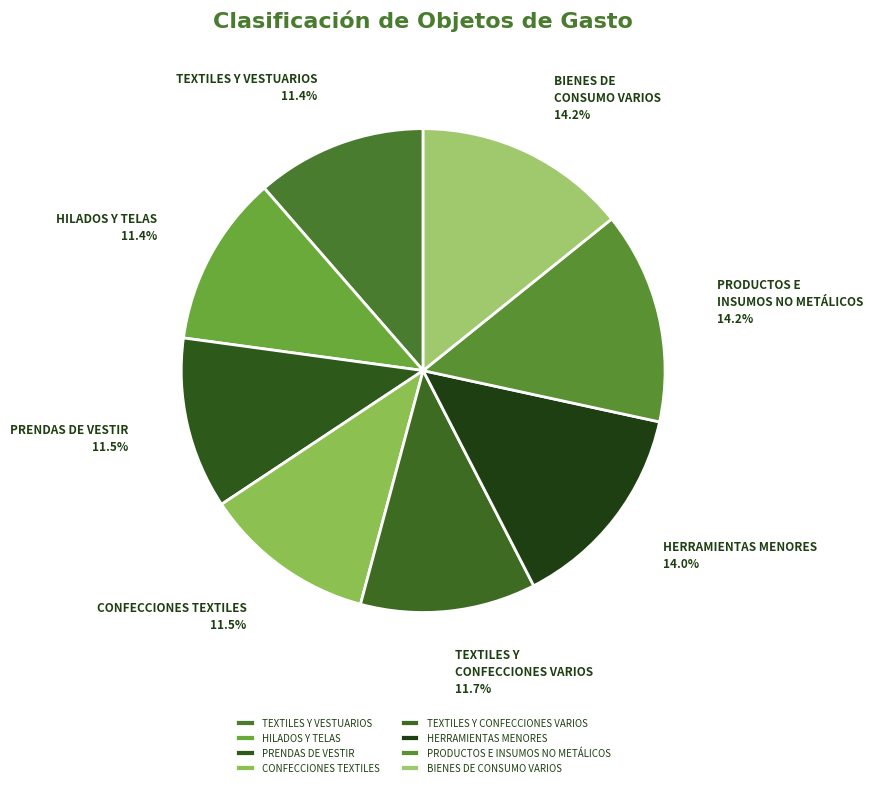

Is there a majority slice in this chart?

No